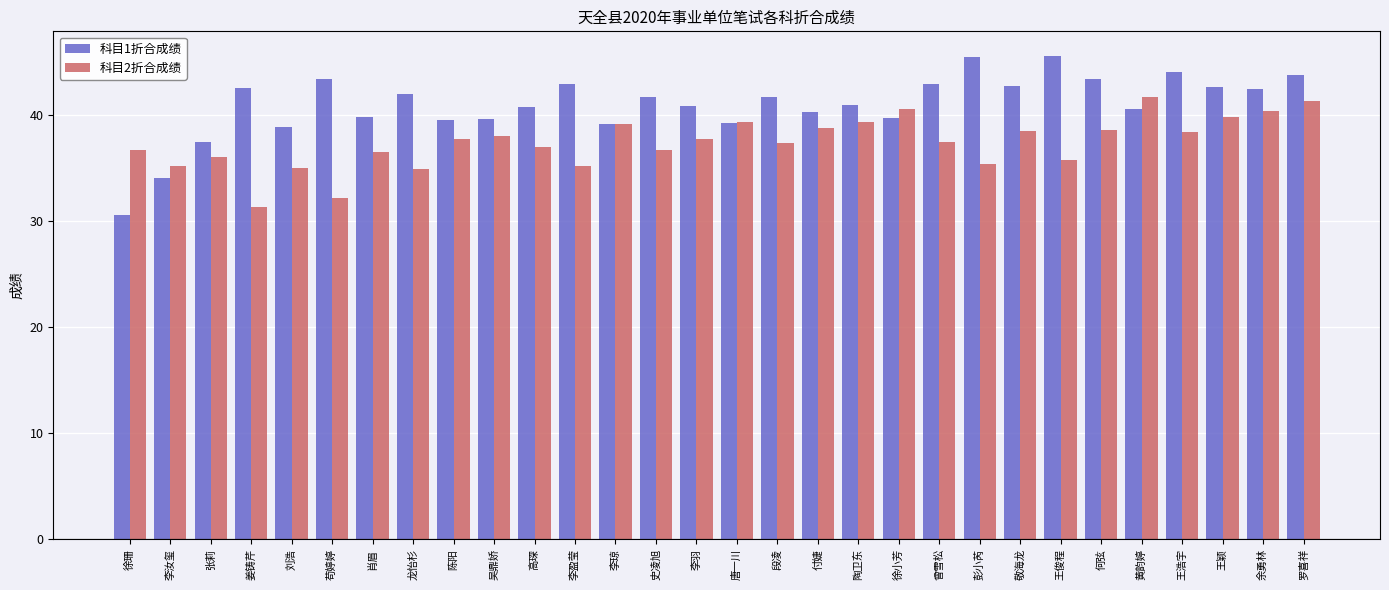

What is the difference between the second highest and second lowest values in the 科目2折合成绩 series?

9.1